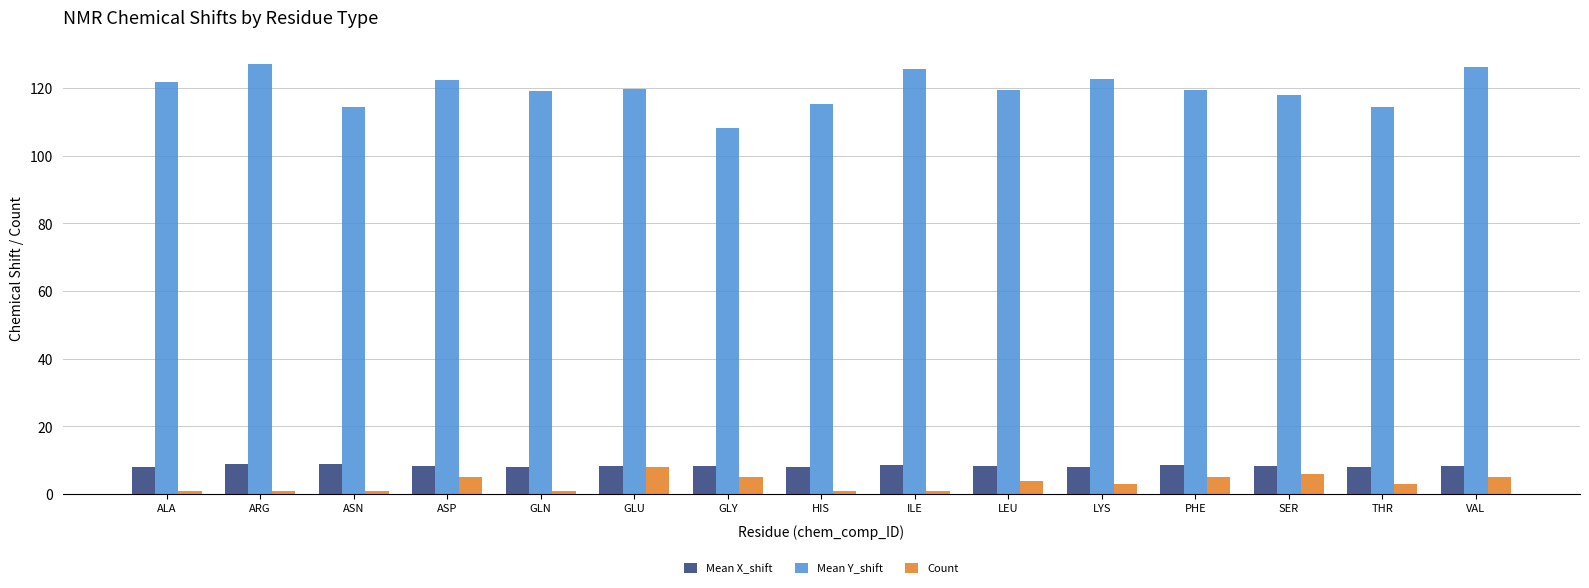

What is the difference between the Mean Y_shift values at ILE and GLU?

5.8